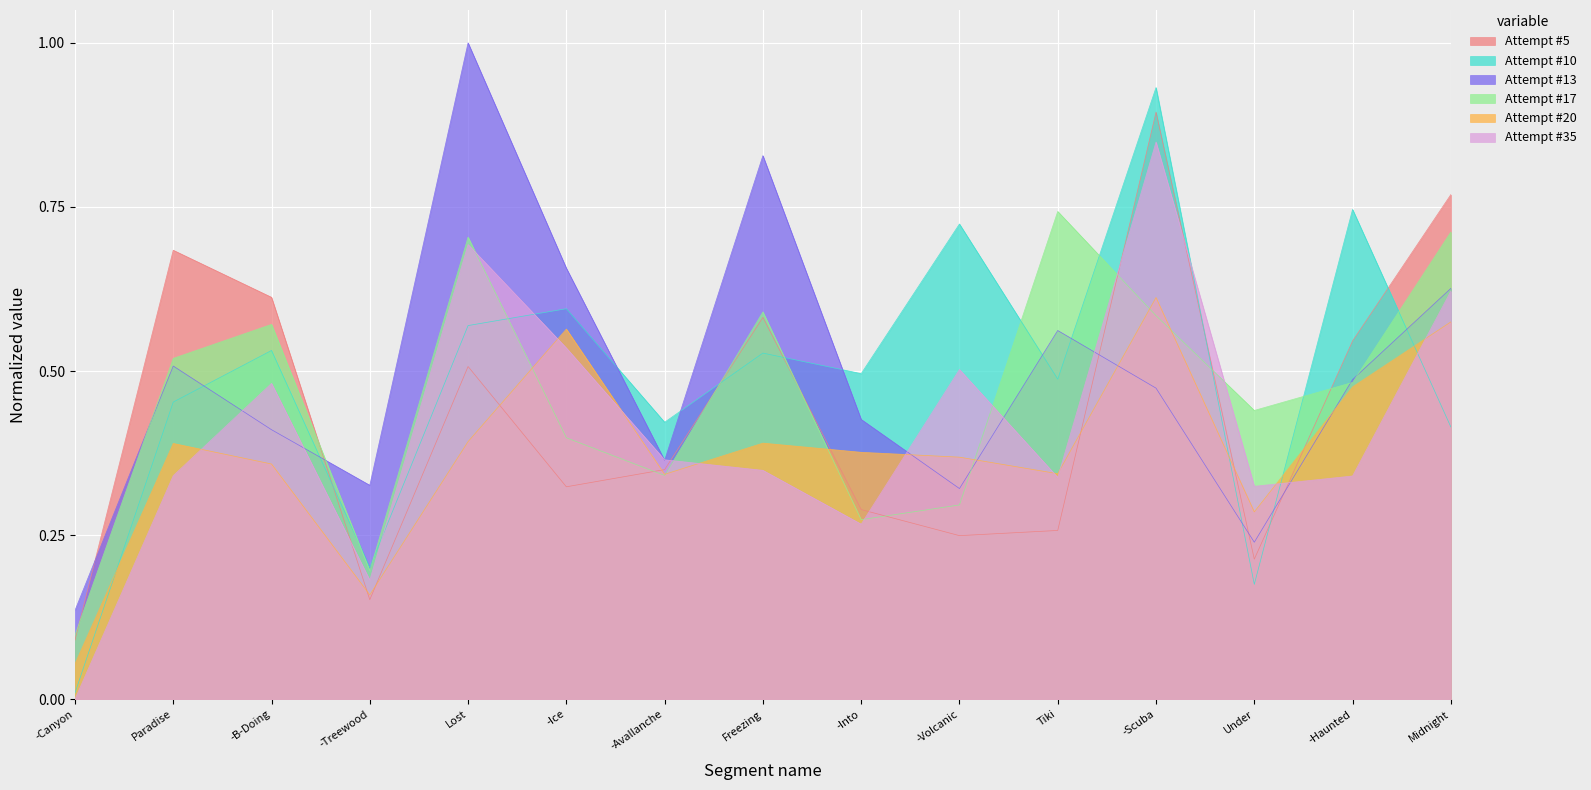

Which category has the lowest value across all series?

-Canyon